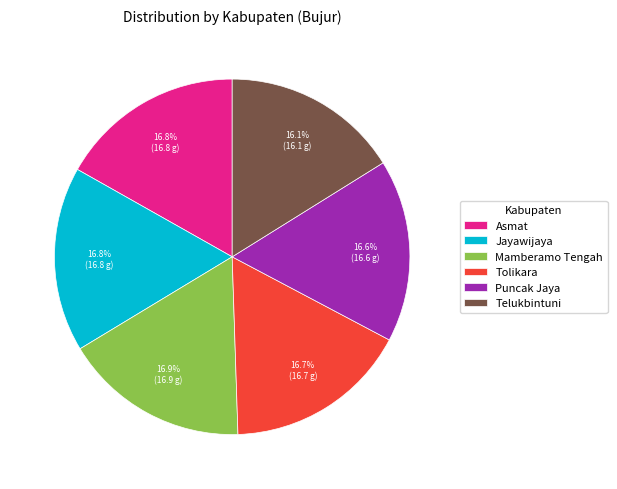

To the nearest percent, what is the average slice percentage?

17%